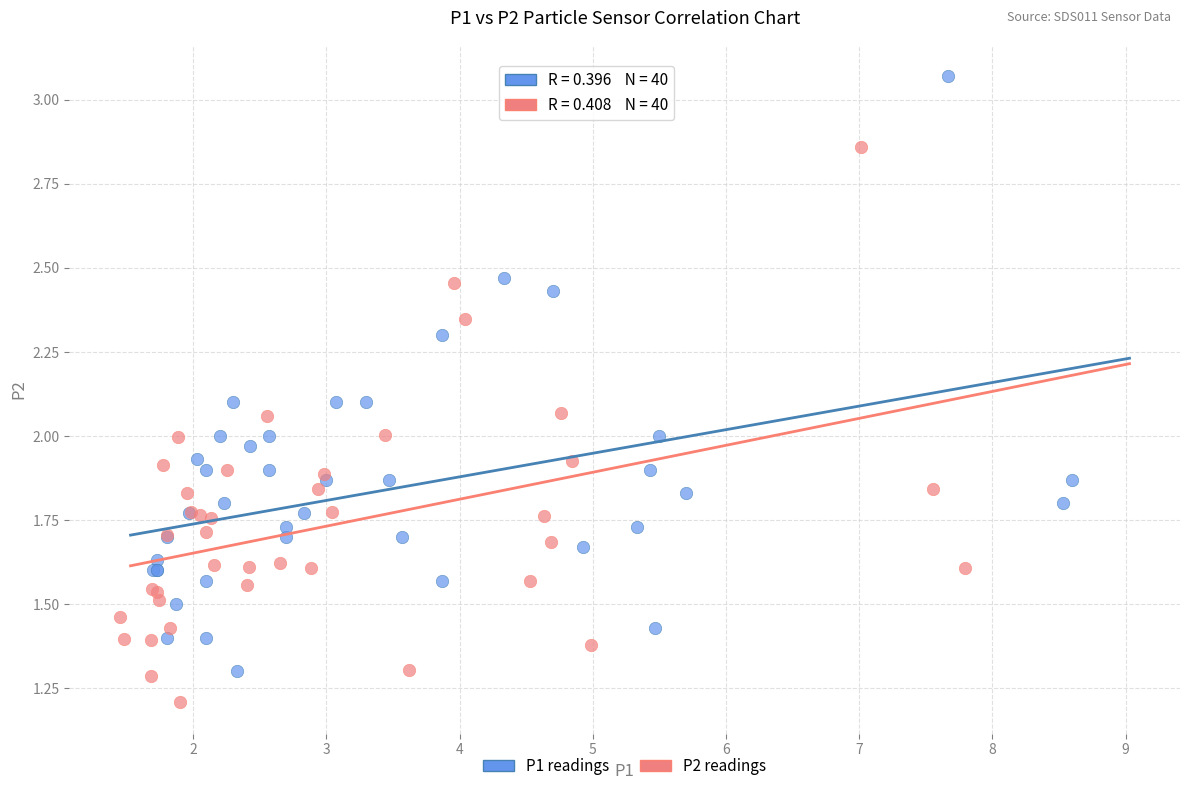

Which series reaches the minimum Y coordinate?

P2 readings